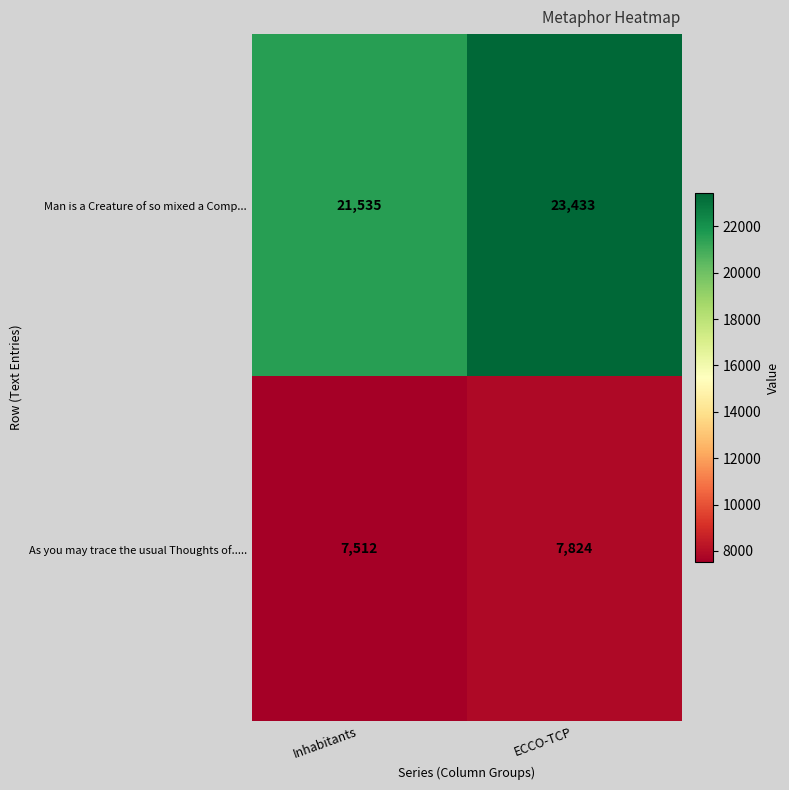

What is the minimum value shown in the chart?

7512